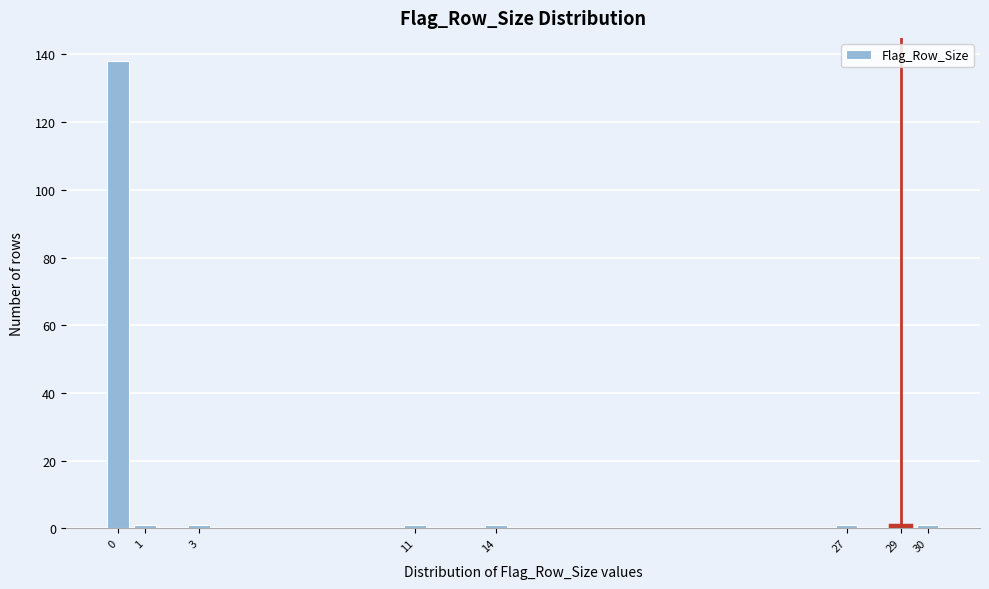

Reading right to left, extract all data points from this chart.

30=1	29=1	27=1	14=1	11=1	3=1	1=1	0=138